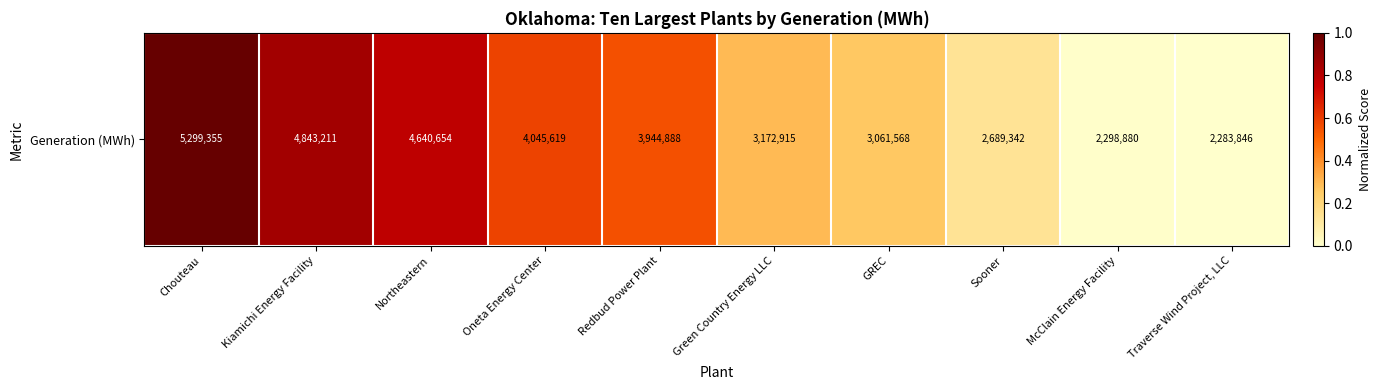

What is the difference between the values at Green Country Energy LLC and Sooner?

0.2